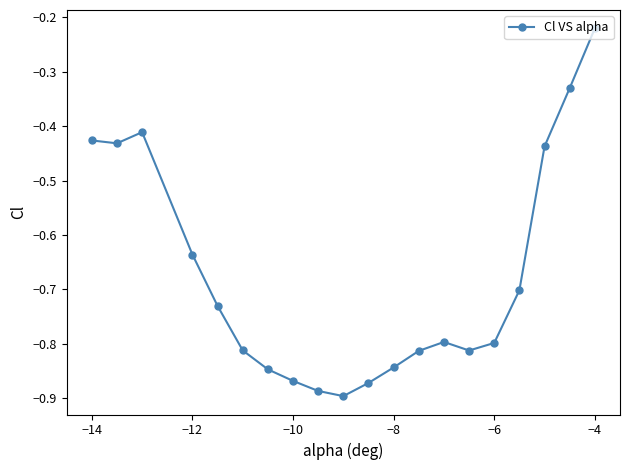

True or false: there are more than 0 points higher than both neighbors.

True